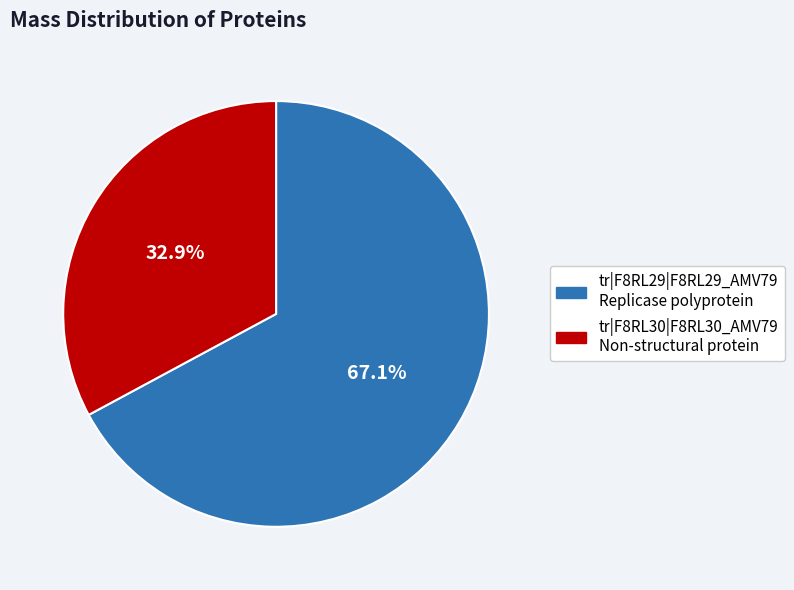

Combined, what portion of the pie is tr|F8RL29|F8RL29_AMV79 Replicase polyprotein and tr|F8RL30|F8RL30_AMV79 Non-structural protein?

100.0%